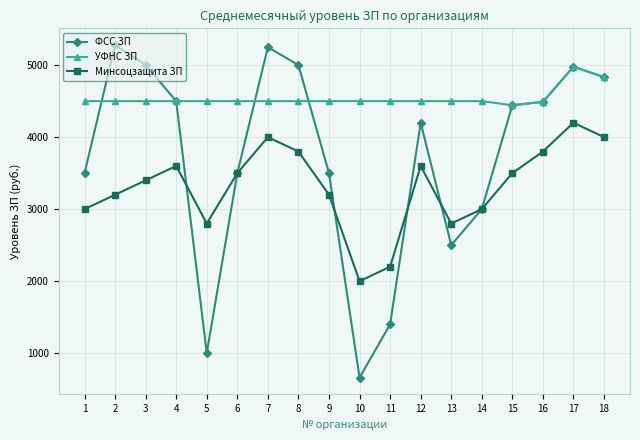

What is the greatest value displayed?

5280